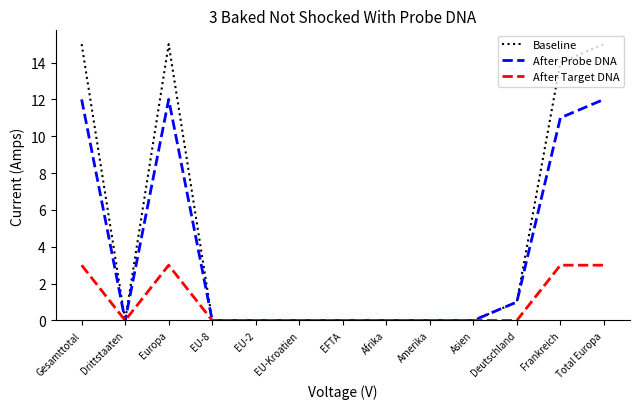

What is the difference between the maximum and minimum values in the After Probe DNA series?

12